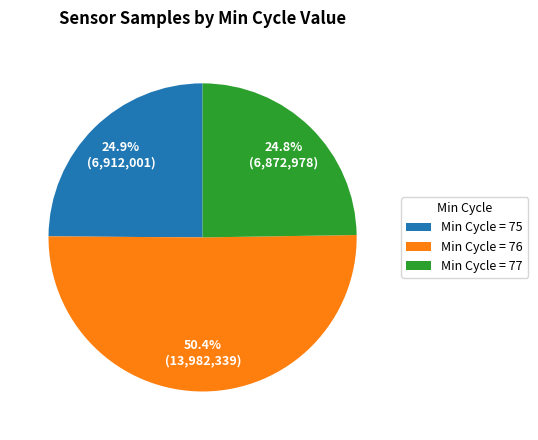

Count the number of slices in the pie.

3